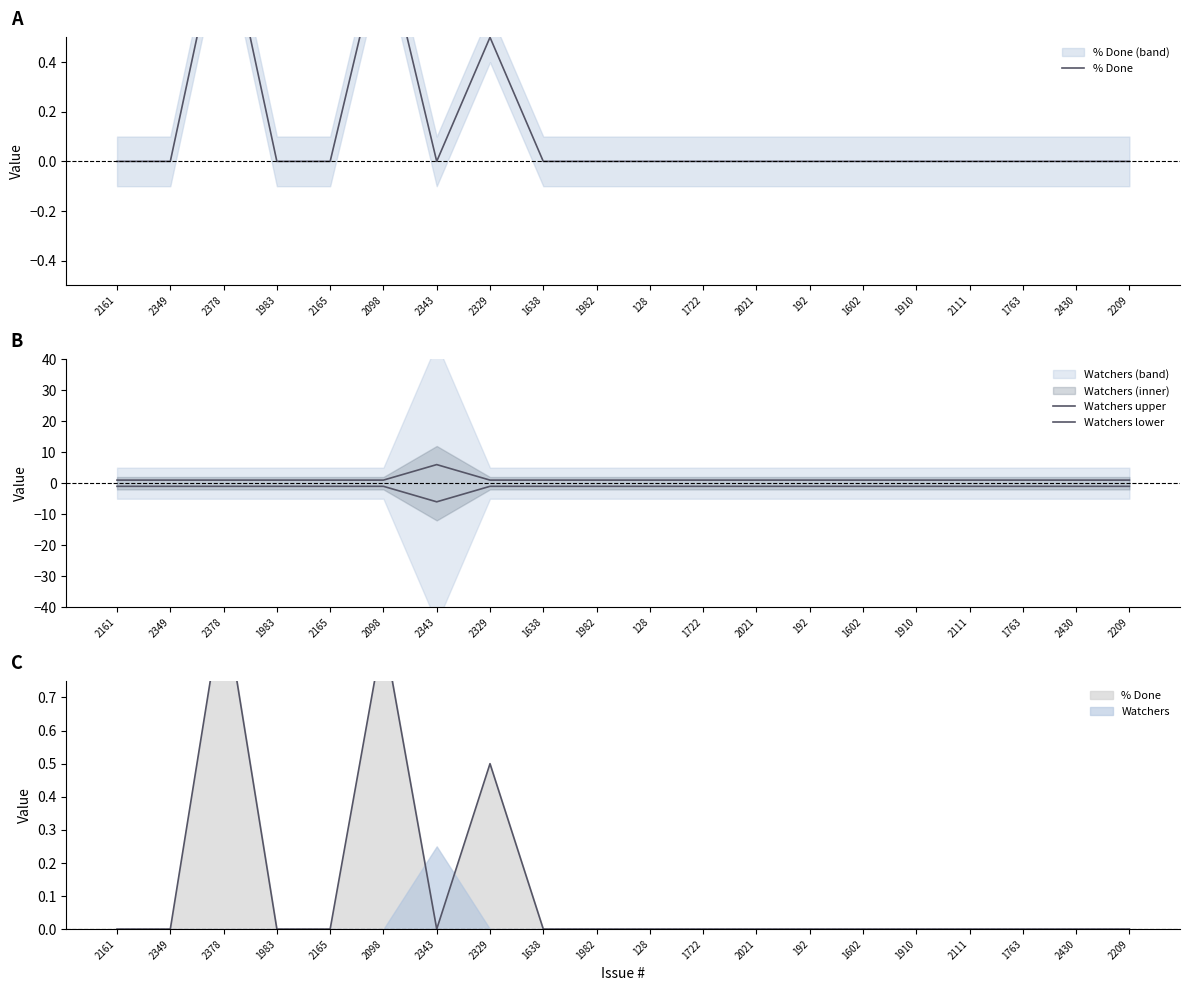

At which label is Watchers upper closest to 3?

2161